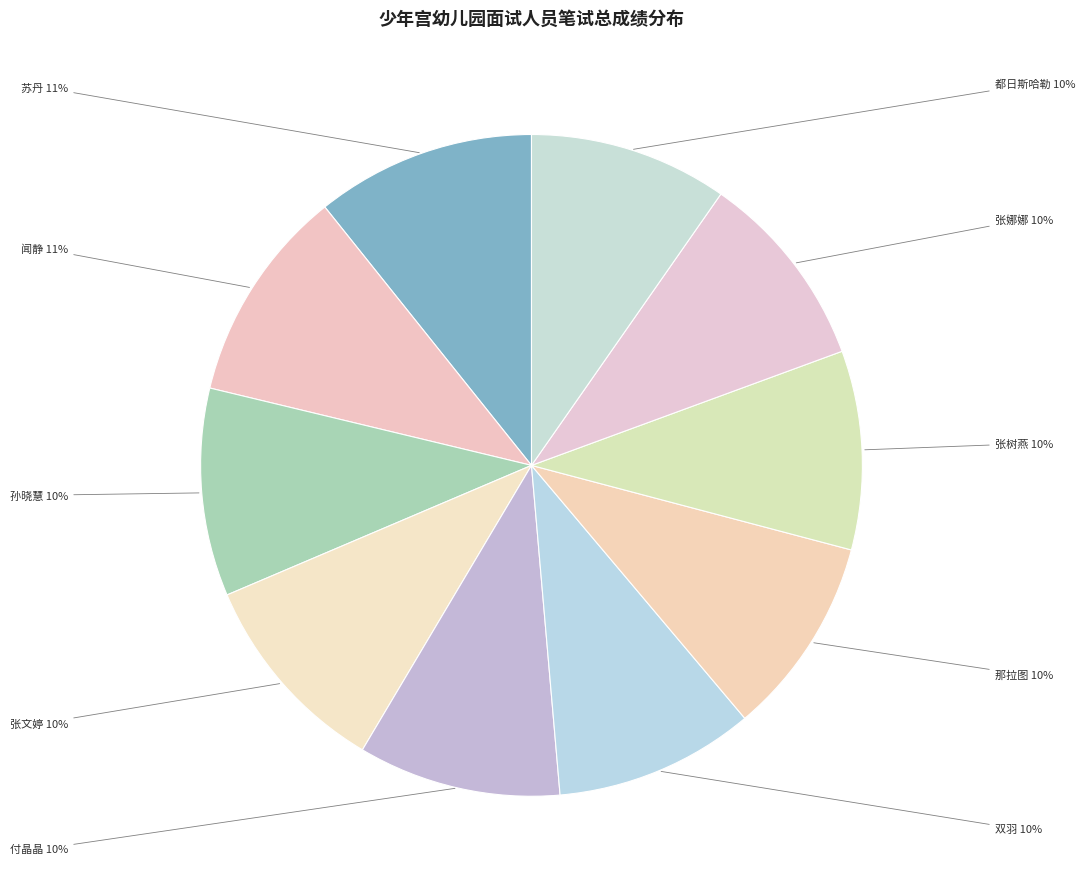

Count the number of slices in the pie.

10